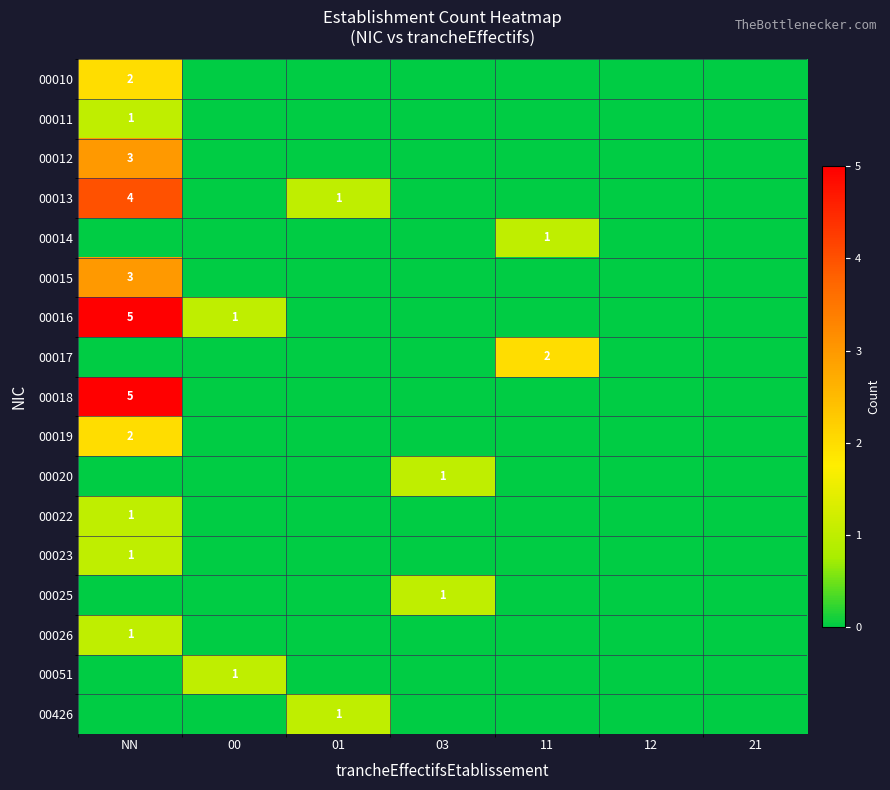

How many positive values does the 00011 series have?

1